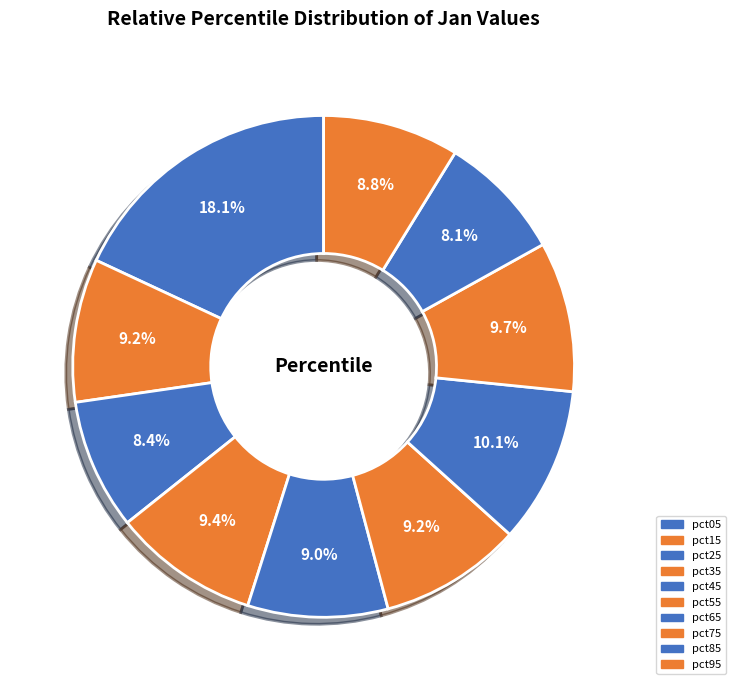

To the nearest percent, what percentage of the pie is pct85?

8%